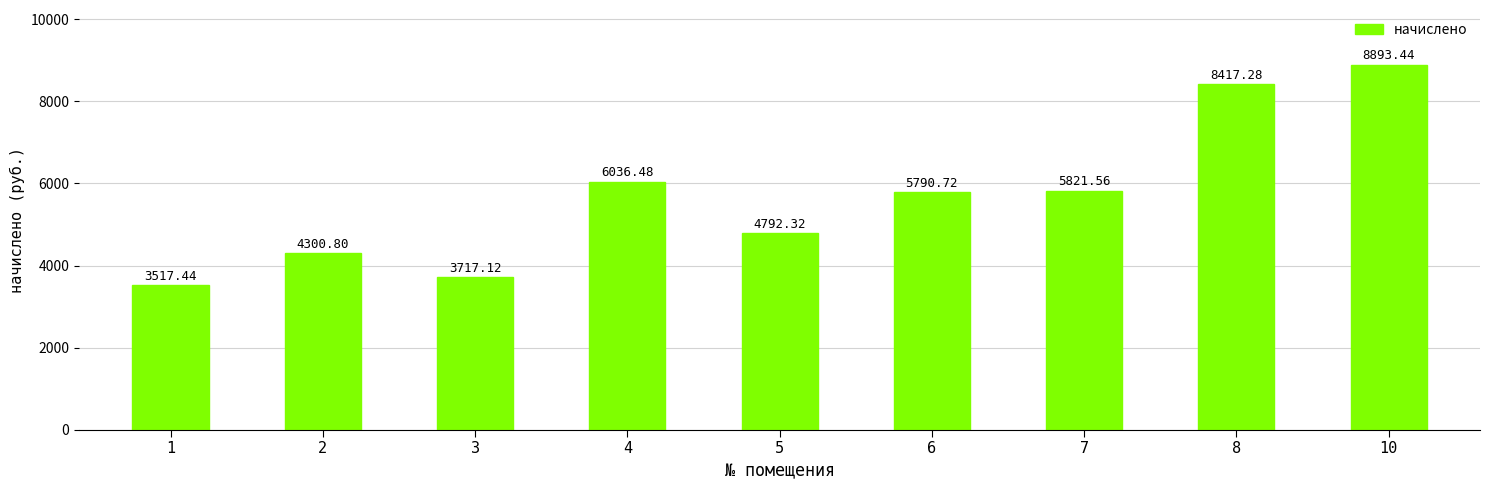

List the labels in order of value, smallest first.

1, 3, 2, 5, 6, 7, 4, 8, 10